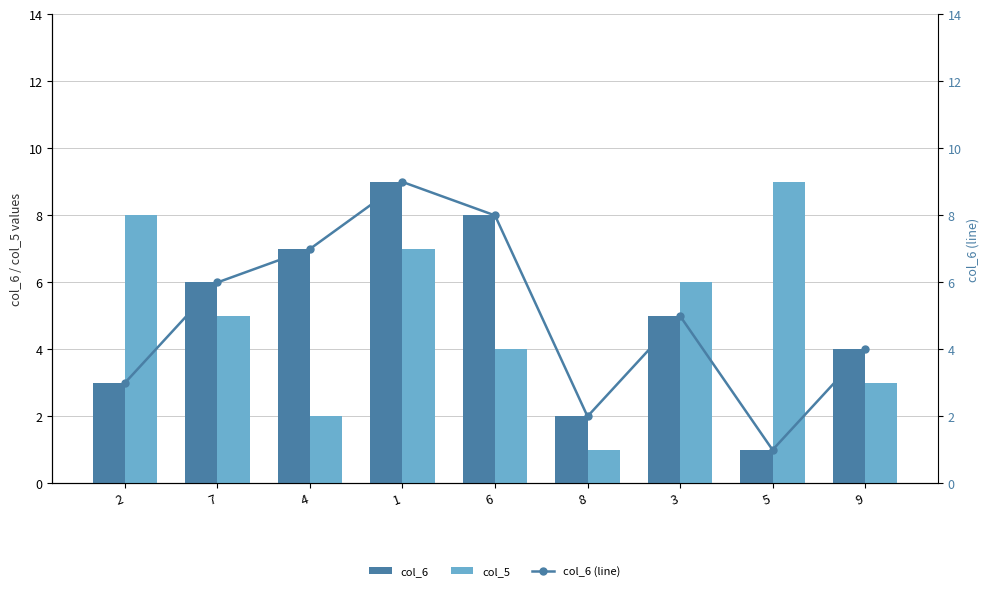

At how many categories does at least one series exceed 2?

8